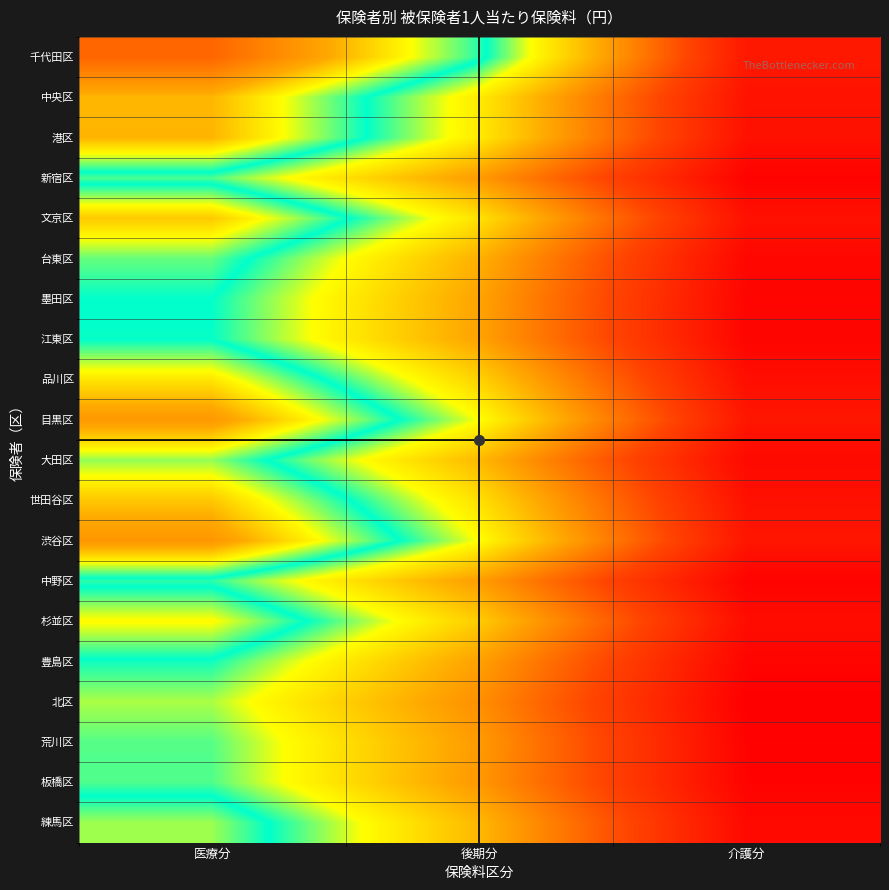

Reading left to right, list all the values displayed in this chart.

千代田区: 医療分=164518	後期分=117301	介護分=33988
中央区: 医療分=141156	後期分=96253	介護分=31515
港区: 医療分=141474	後期分=96060	介護分=30913
新宿区: 医療分=110913	後期分=75937	介護分=24858
文京区: 医療分=138041	後期分=93896	介護分=31041
台東区: 医療分=120663	後期分=81551	介護分=26789
墨田区: 医療分=115138	後期分=78328	介護分=25810
江東区: 医療分=114937	後期分=78125	介護分=25895
品川区: 医療分=133197	後期分=90039	介護分=29649
目黒区: 医療分=148580	後期分=101201	介護分=33203
大田区: 医療分=123276	後期分=83654	介護分=27692
世田谷区: 医療分=138508	後期分=93558	介護分=30793
渋谷区: 医療分=149343	後期分=100862	介護分=32924
中野区: 医療分=112687	後期分=76552	介護分=25008
杉並区: 医療分=130015	後期分=88440	介護分=29136
豊島区: 医療分=114276	後期分=77512	介護分=25642
北区: 医療分=105747	後期分=72785	介護分=23627
荒川区: 医療分=110501	後期分=75828	介護分=24800
板橋区: 医療分=110797	後期分=75176	介護分=24981
練馬区: 医療分=123827	後期分=83519	介護分=27660